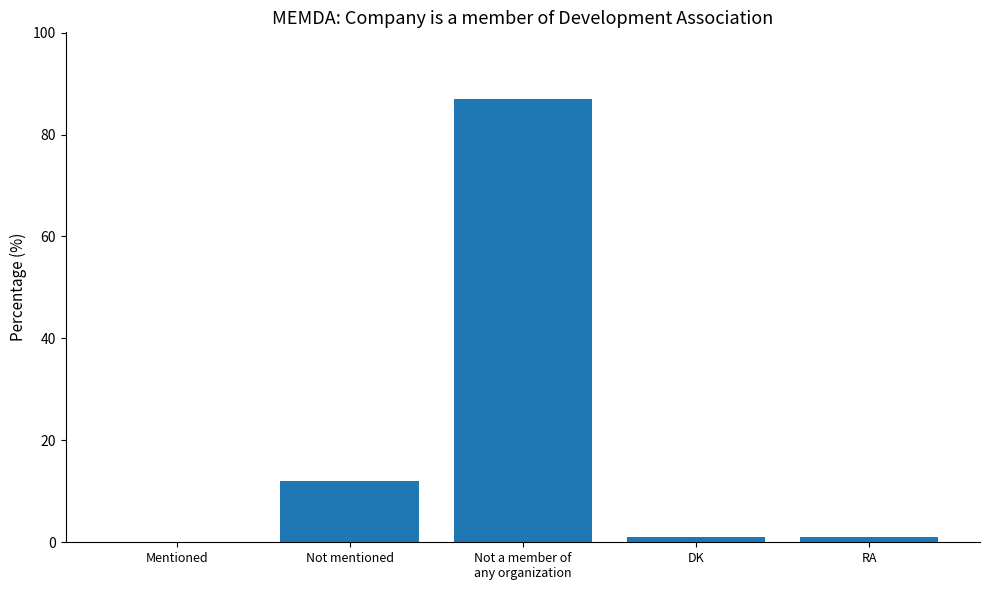

What is the sum of all values?

101